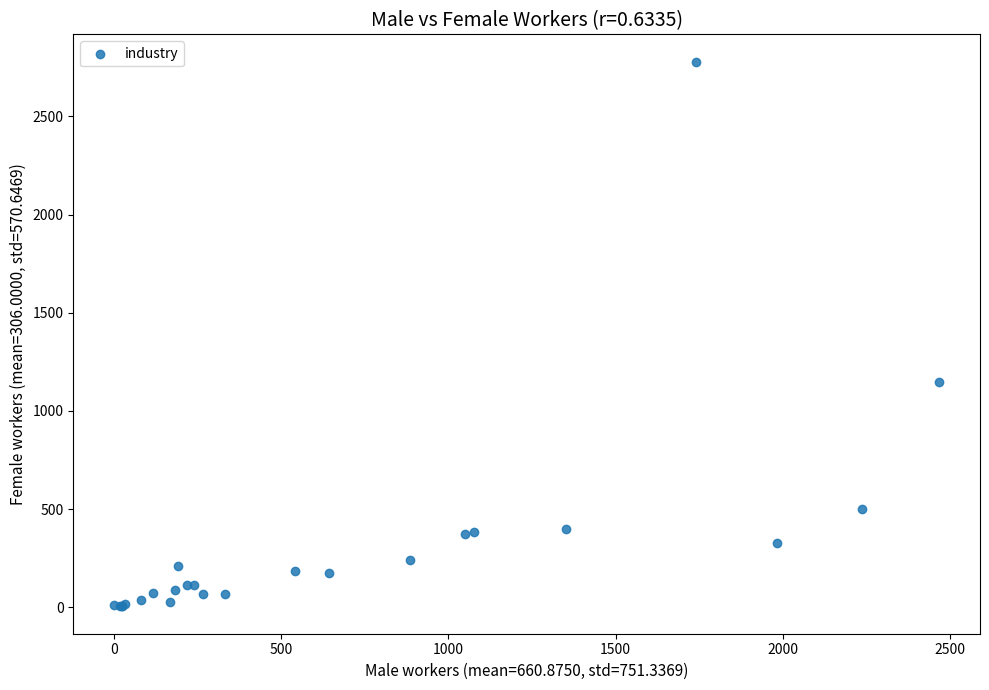

What Y value in the scatter plot is closest to 1391?

1149